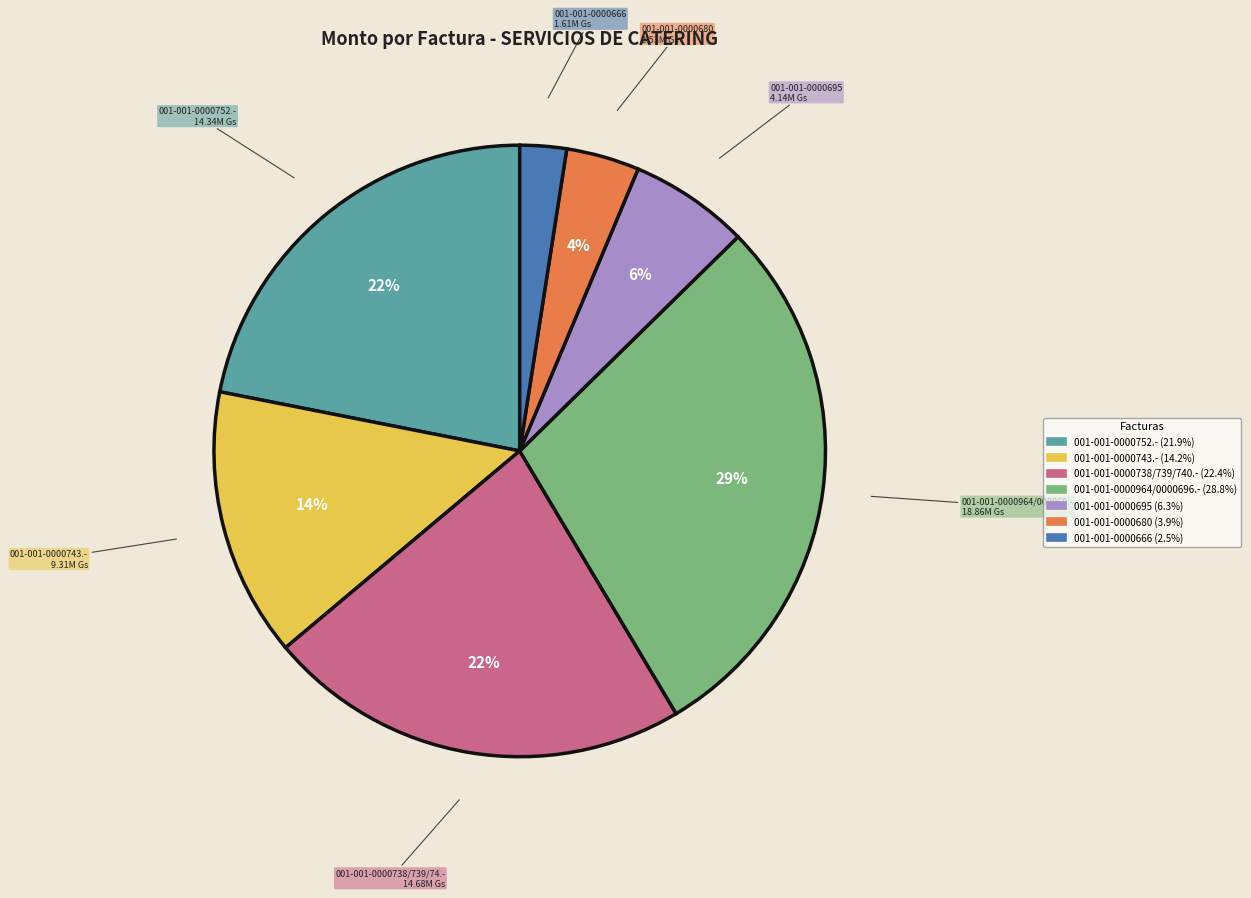

Is there any slice that represents more than half of the pie?

No